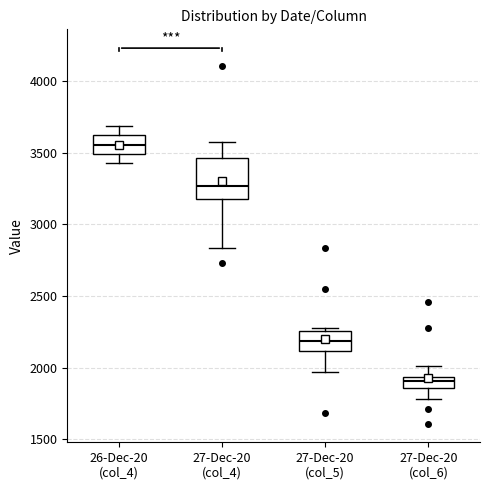

Which box has the lowest median line?

27-Dec-20 (col_6)